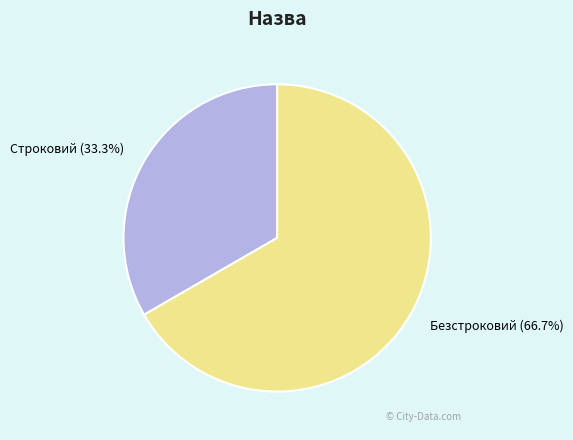

Rank the categories by value from lowest to highest.

Строковий, Безстроковий